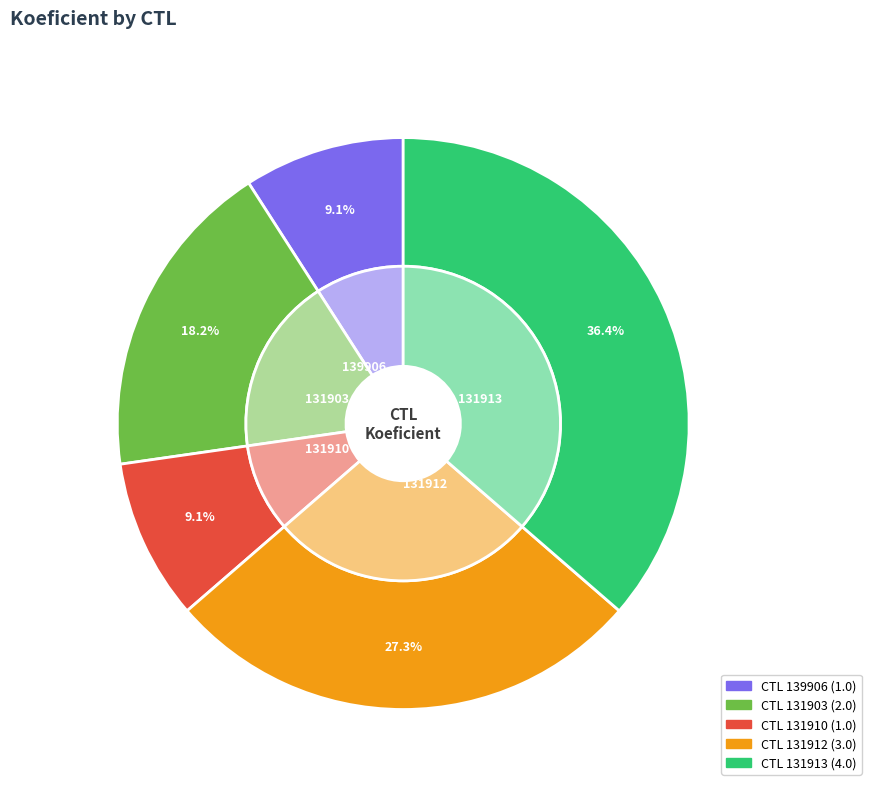

What percentage is the 131912 slice, to the nearest percent?

27%